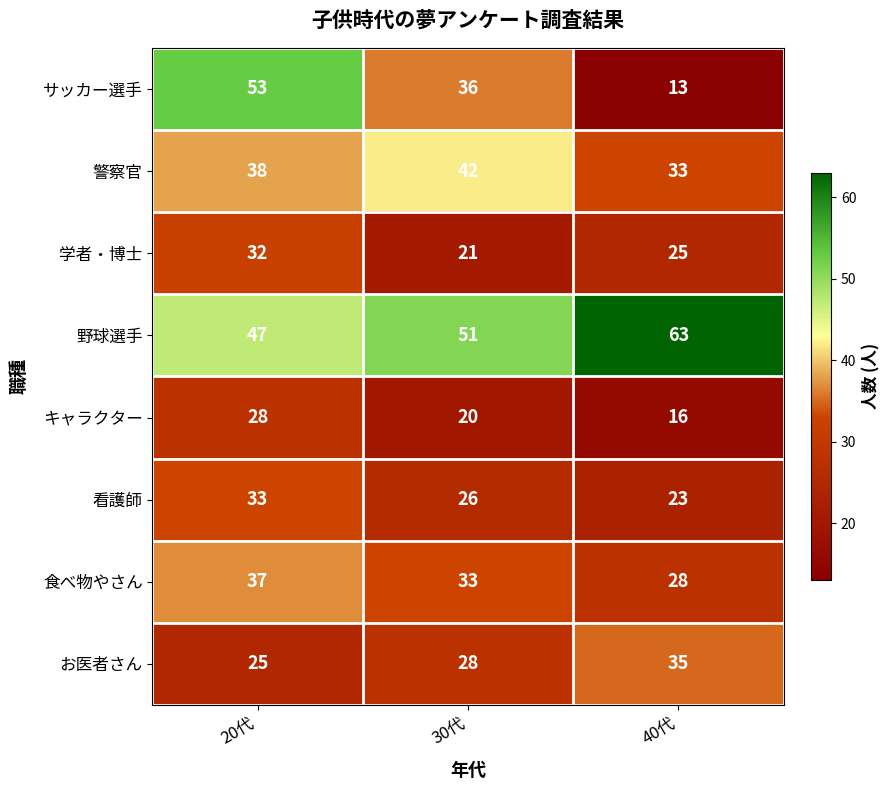

At which category is the sum across all series the highest?

20代